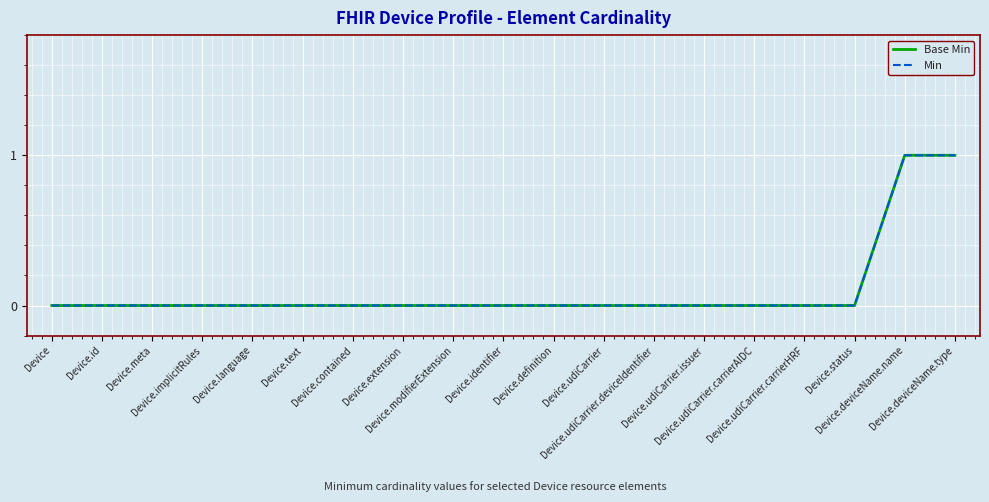

Does the chart display data point markers on the line(s)?

No